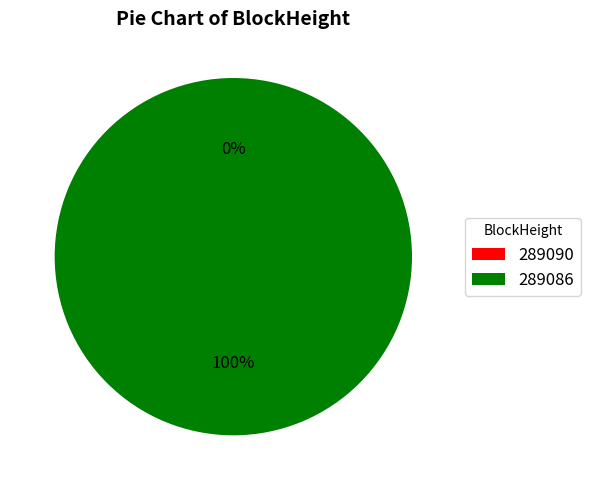

Is the sum of 289086 and 289090 greater than half?

Yes